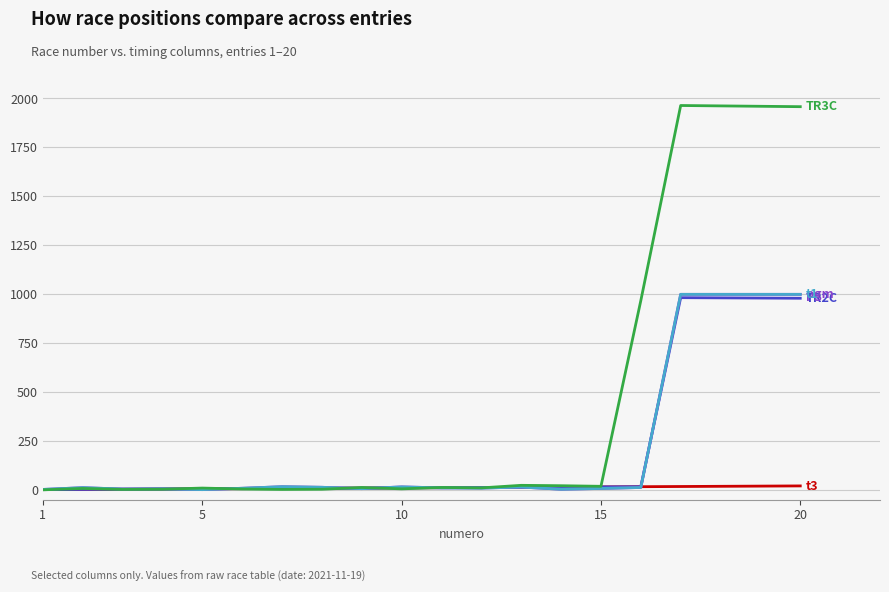

Is this an area chart (filled region under the line)?

No